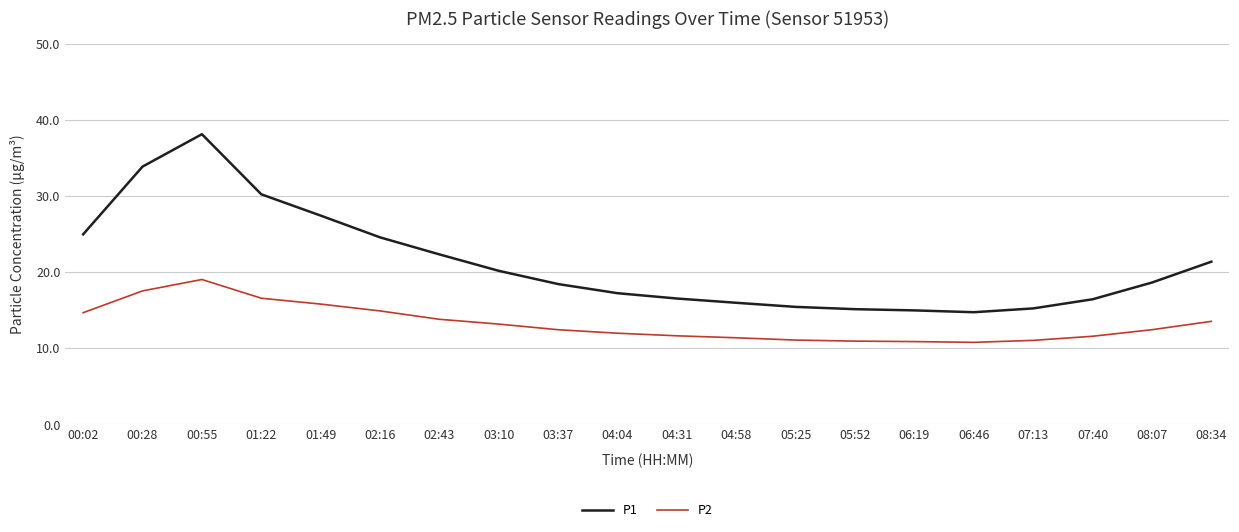

What is the minimum value shown in the chart?

10.8